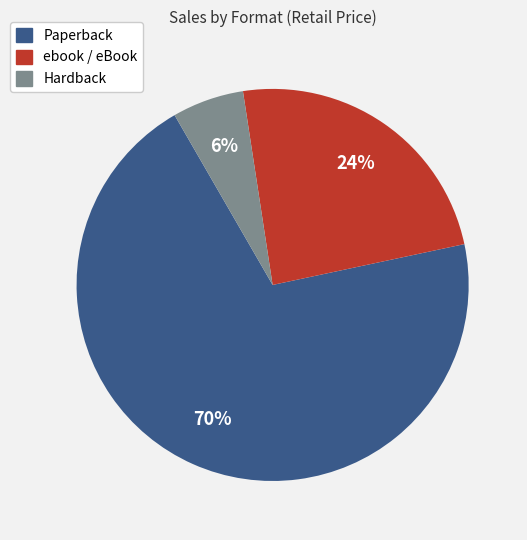

To the nearest percent, what is the average slice percentage?

33%